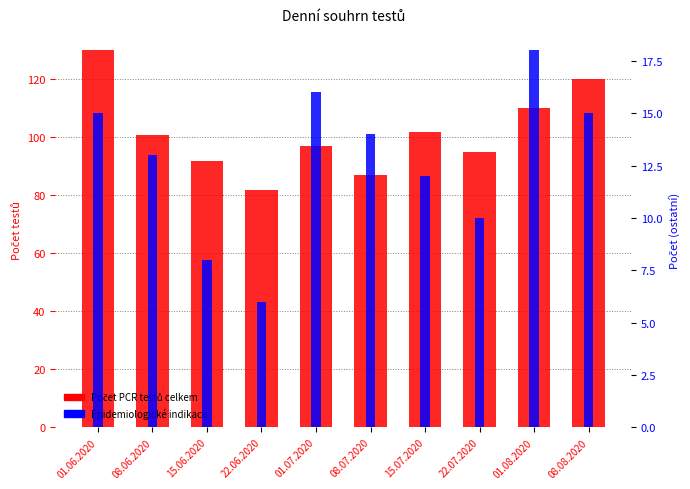

Reading left to right, transcribe all the data shown in this chart.

Počet PCR testů celkem: 01.06.2020=130	08.06.2020=101	15.06.2020=92	22.06.2020=82	01.07.2020=97	08.07.2020=87	15.07.2020=102	22.07.2020=95	01.08.2020=110	08.08.2020=120
Epidemiologické indikace: 01.06.2020=15	08.06.2020=13	15.06.2020=8	22.06.2020=6	01.07.2020=16	08.07.2020=14	15.07.2020=12	22.07.2020=10	01.08.2020=18	08.08.2020=15